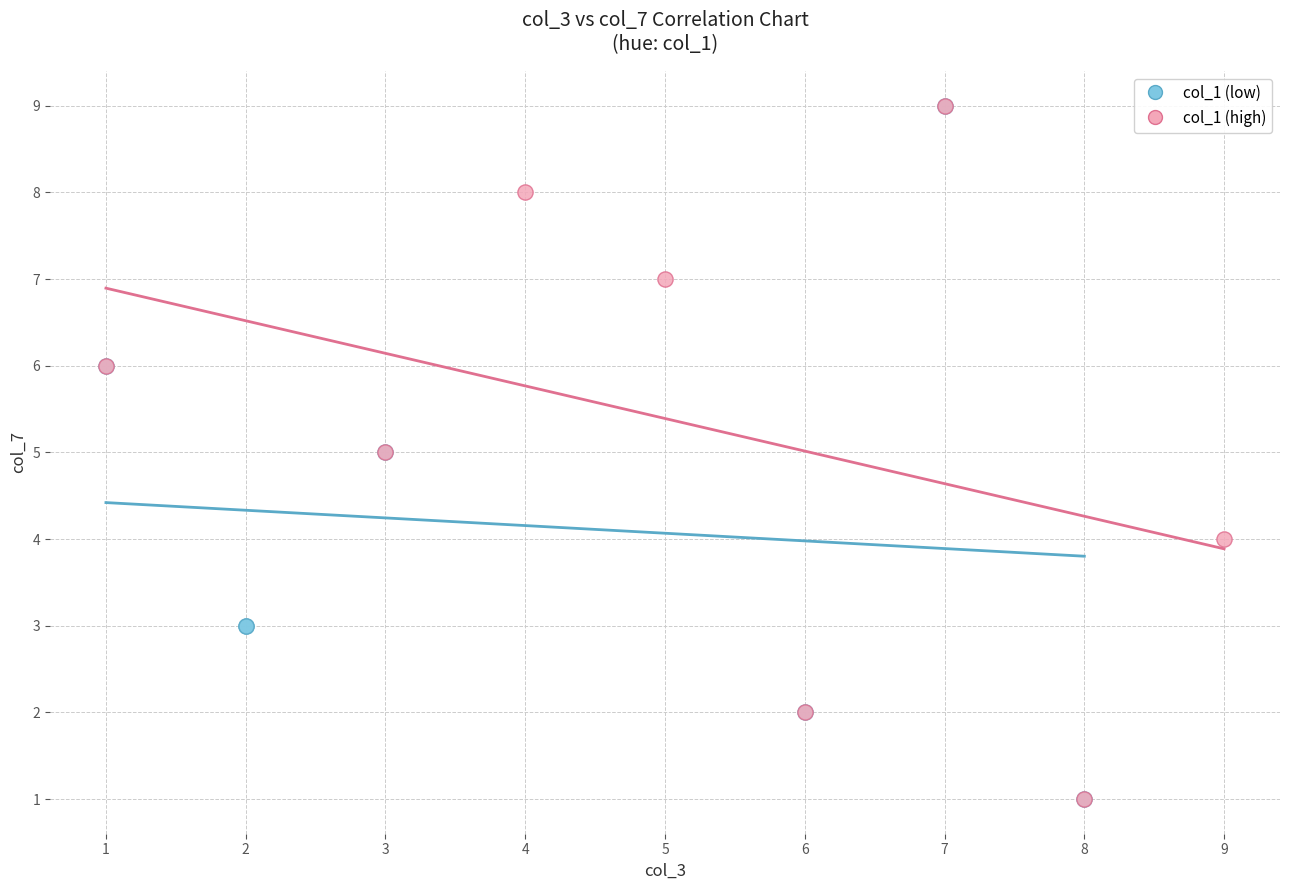

What are all the series names shown in the legend?

col_1 (low), col_1 (high)